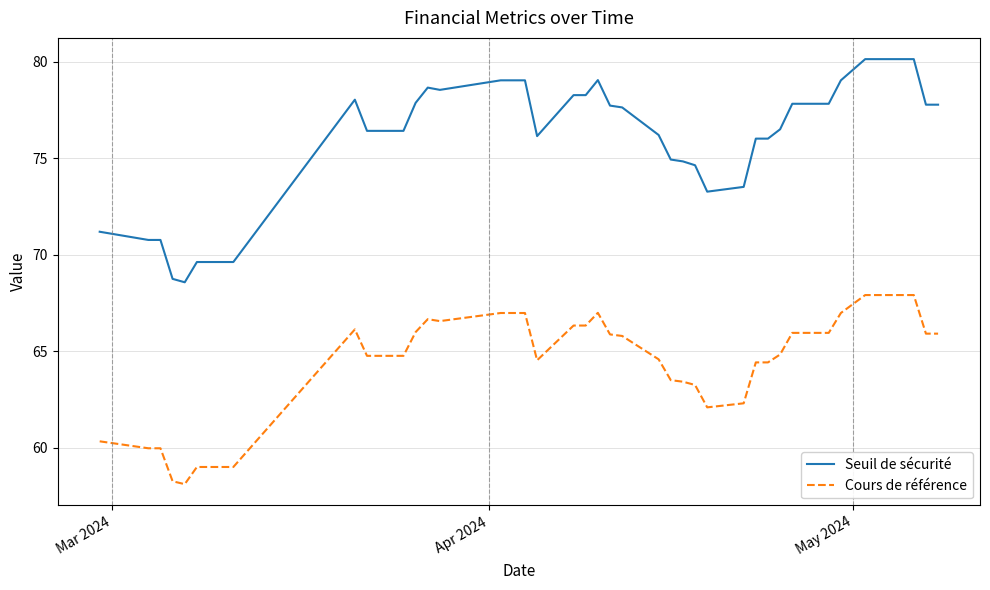

Which series has the largest total across all categories?

Seuil de sécurité